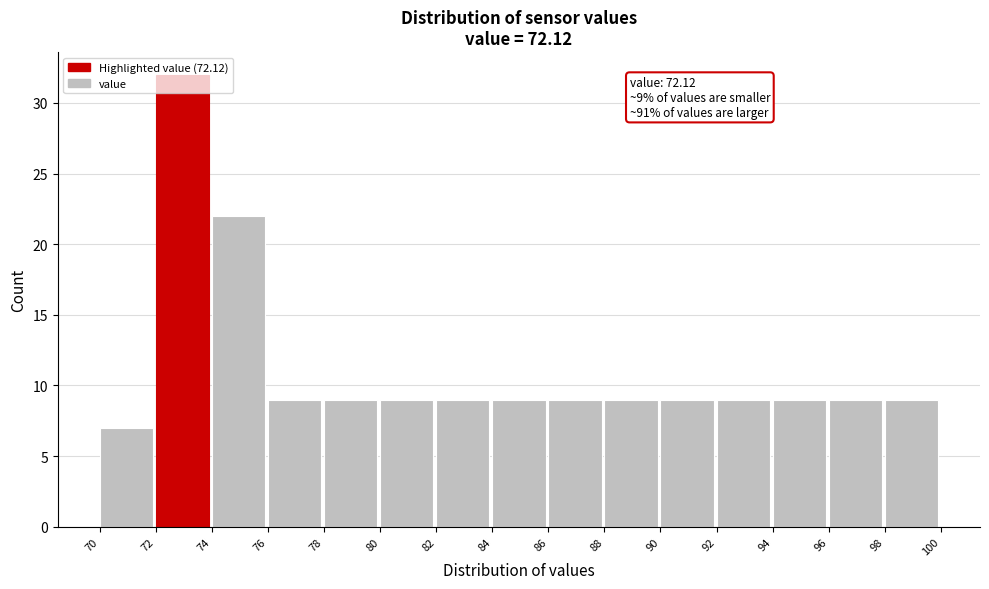

Over which range of the x-axis is the bar tallest?

72 to 74